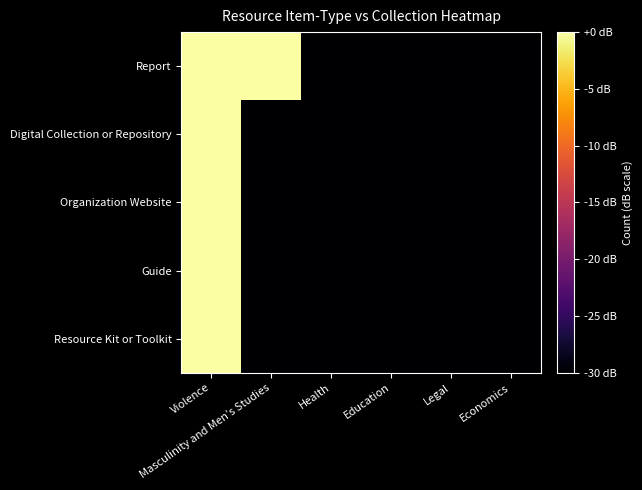

How many categories are shown in the chart?

6